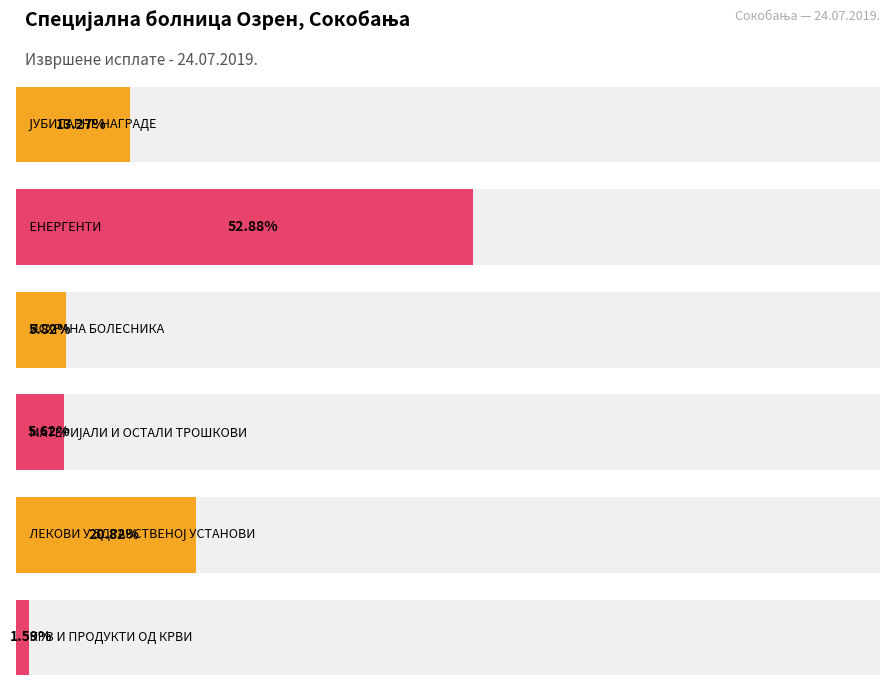

Count the number of data series in this chart.

1